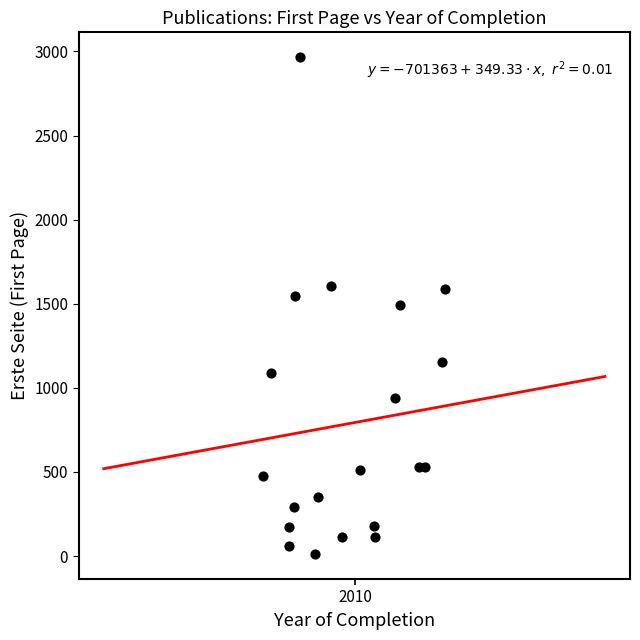

What is the range of Y values (max minus min)?

2955